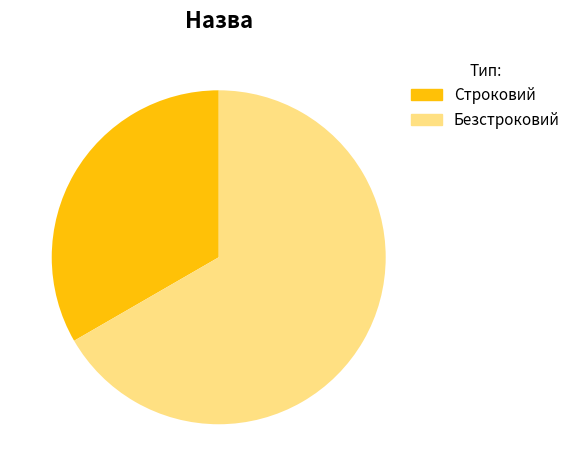

True or false: Безстроковий accounts for 67% of the total.

True